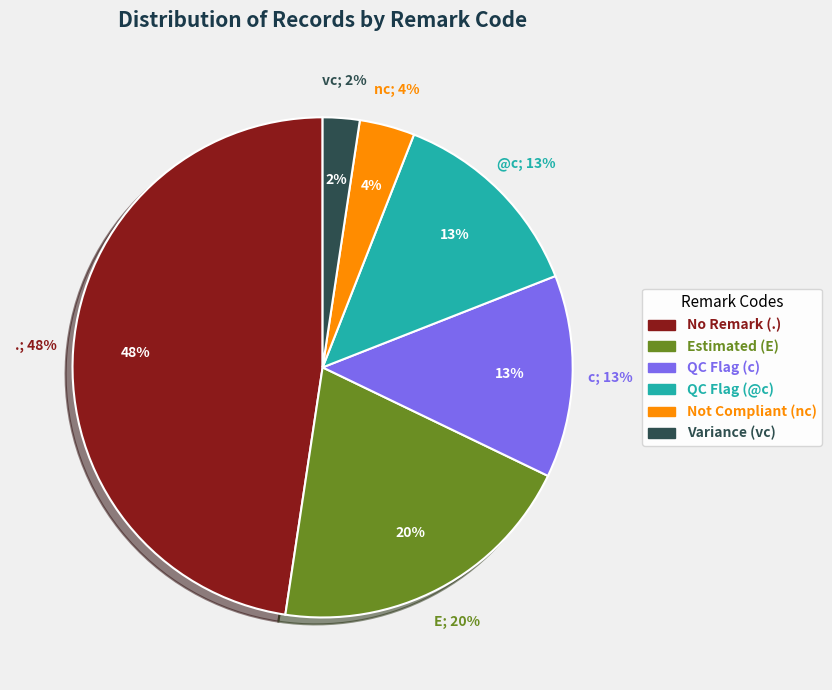

Does E account for over 50% of the chart?

No